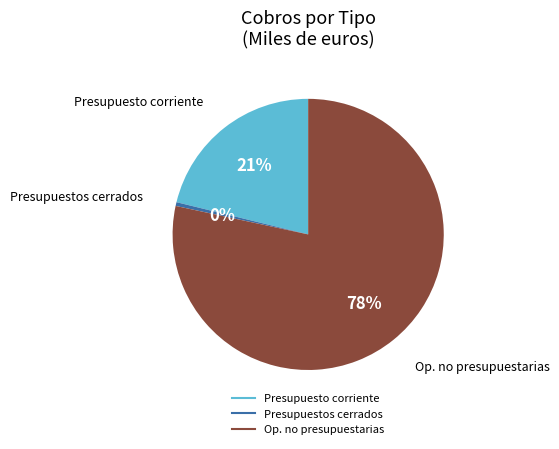

Count the number of slices in the pie.

3